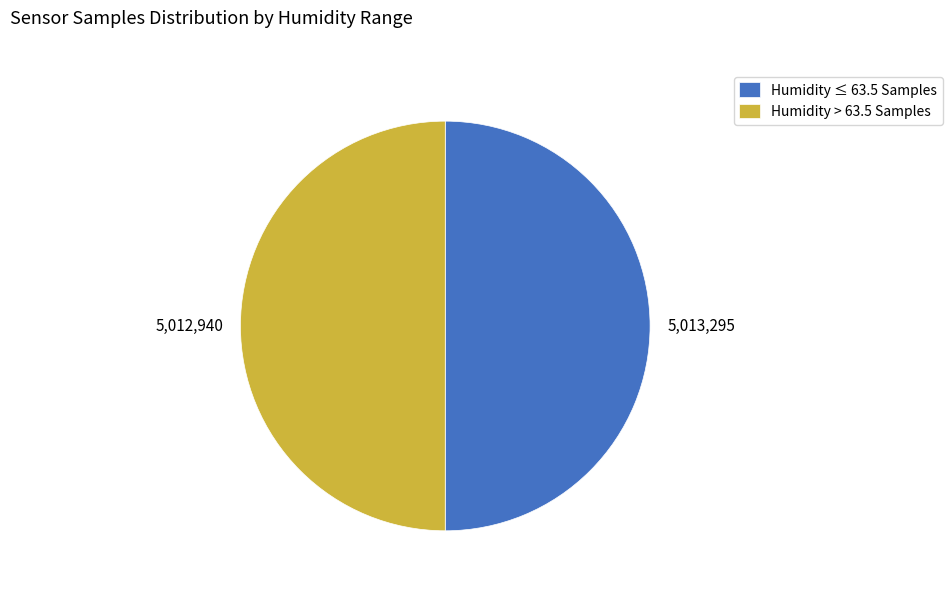

What is the ratio of the value at Humidity > 63.5 Samples to the value at Humidity ≤ 63.5 Samples?

1.0